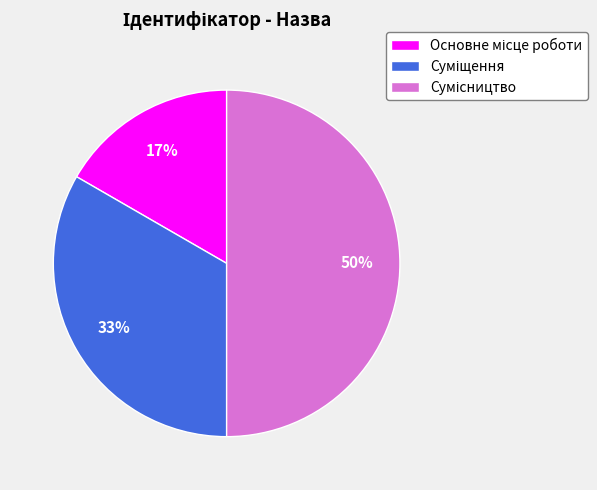

To the nearest percent, what is the difference between the largest and smallest slice percentages?

33%